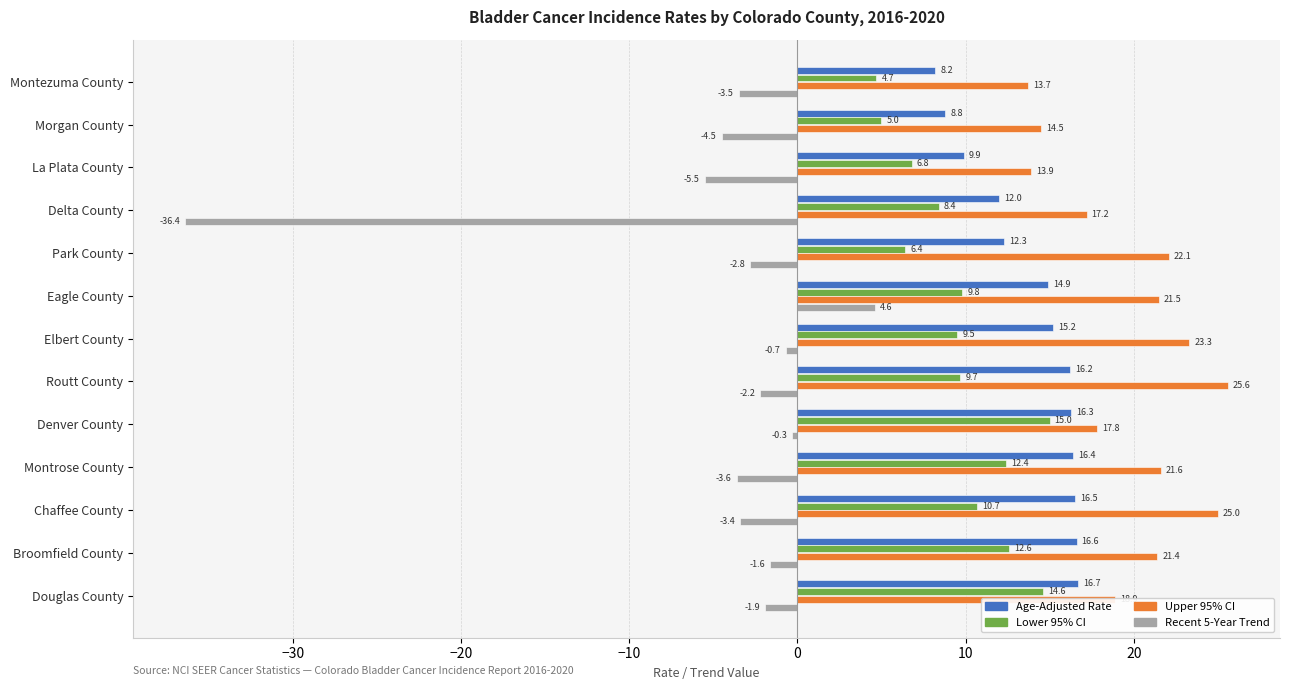

Rank the series by their maximum value, from highest to lowest.

Upper 95% CI, Age-Adjusted Rate, Lower 95% CI, Recent 5-Year Trend